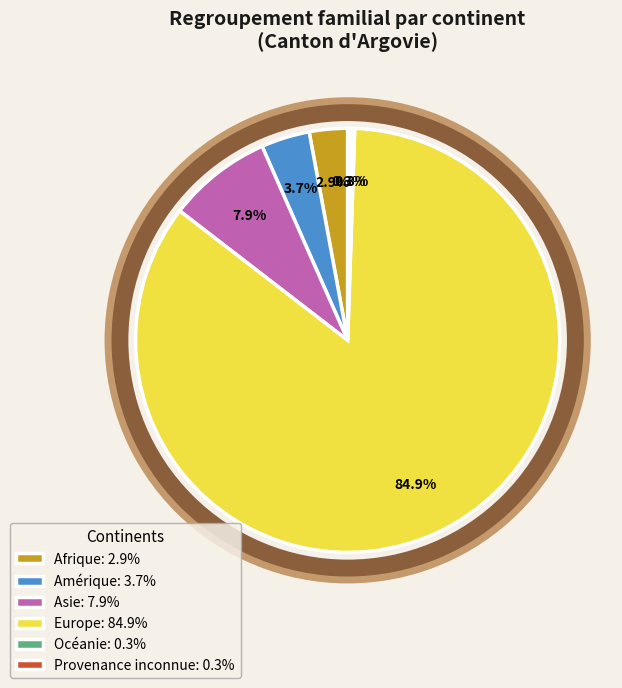

To the nearest percent, what is the difference between the Amérique and Afrique slice percentages?

1%